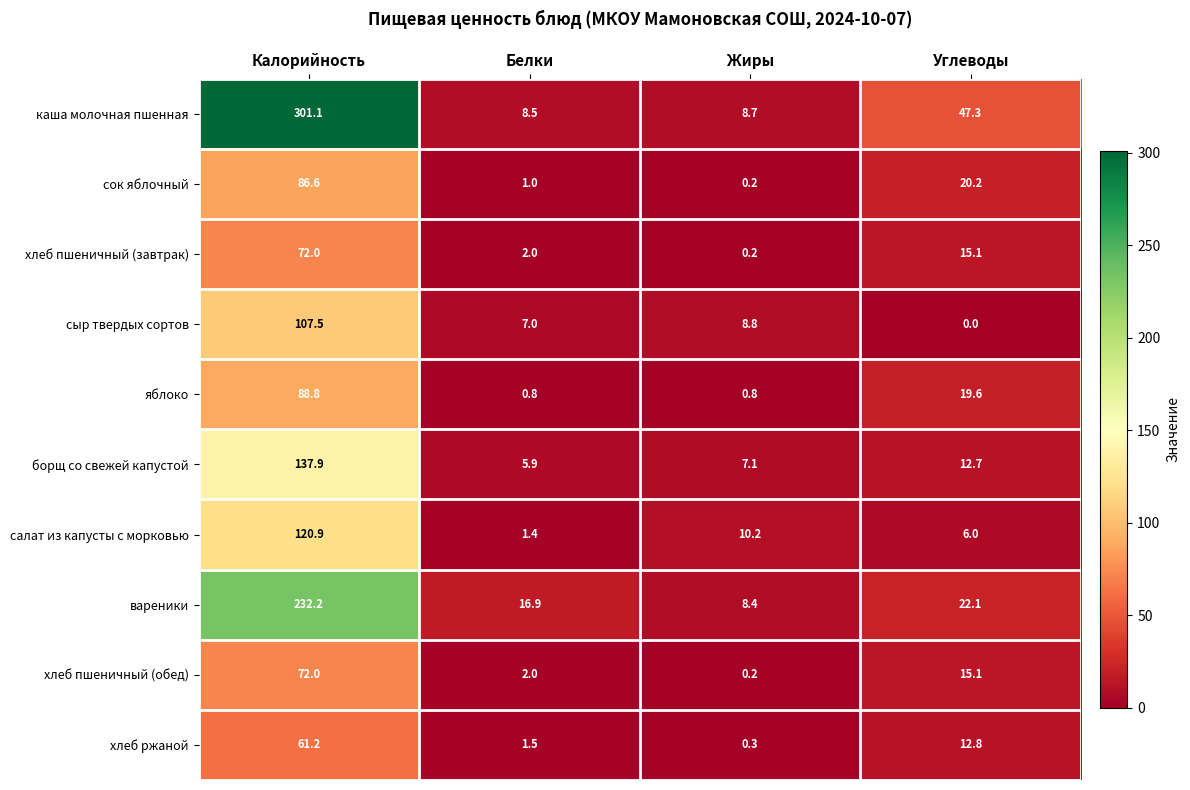

At which category is the sum across all series the highest?

Калорийность